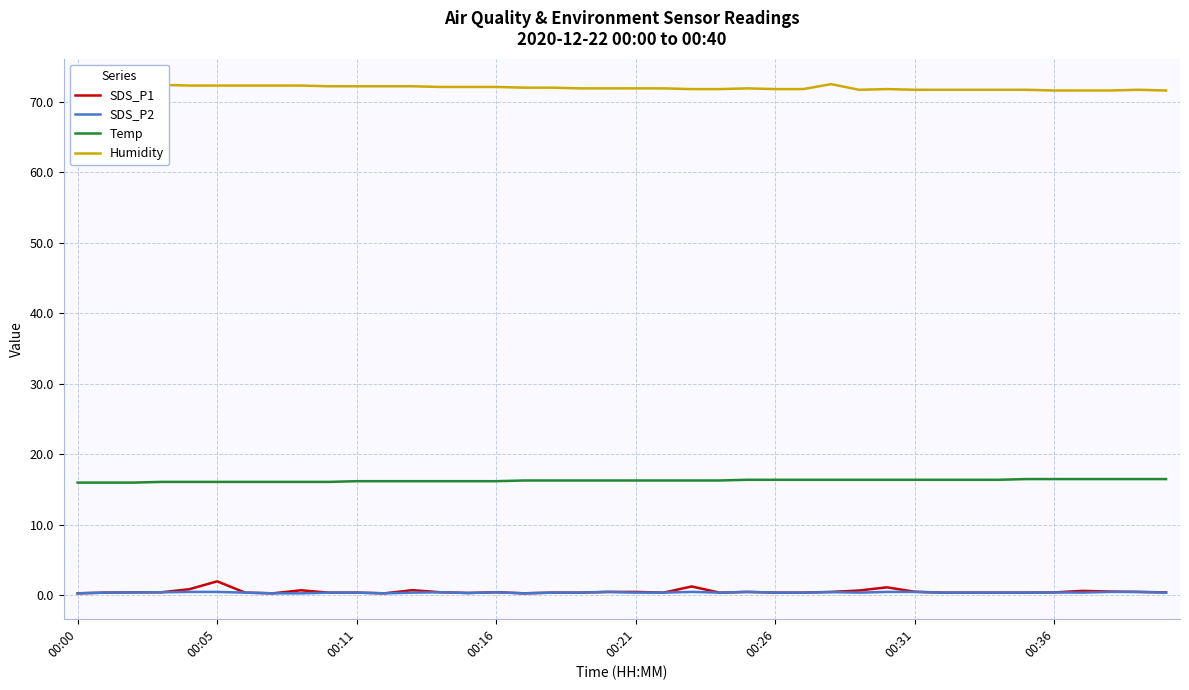

Which series has the largest total across all categories?

Humidity